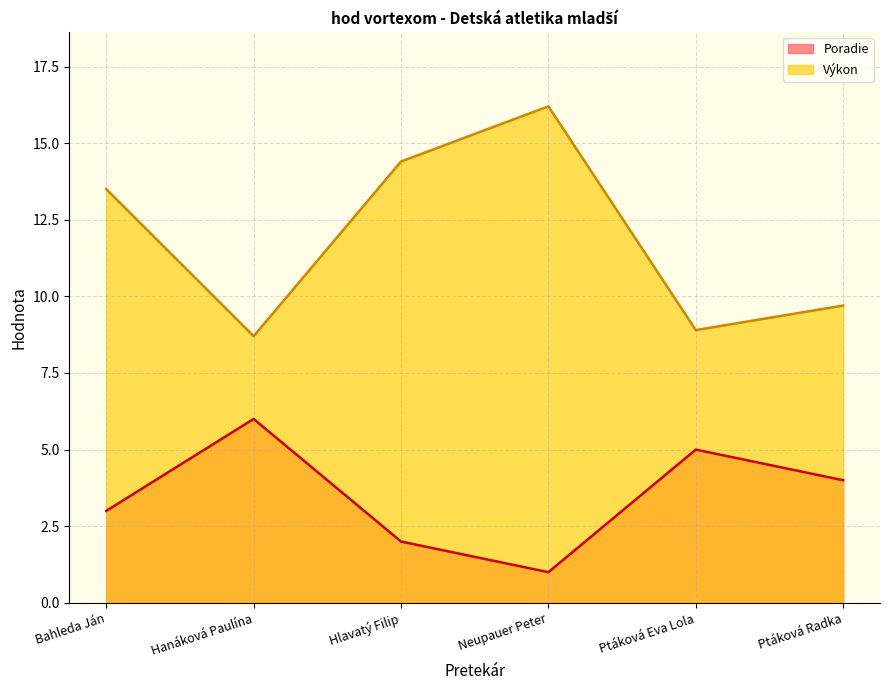

Rank the series by their maximum value, from highest to lowest.

Výkon, Poradie